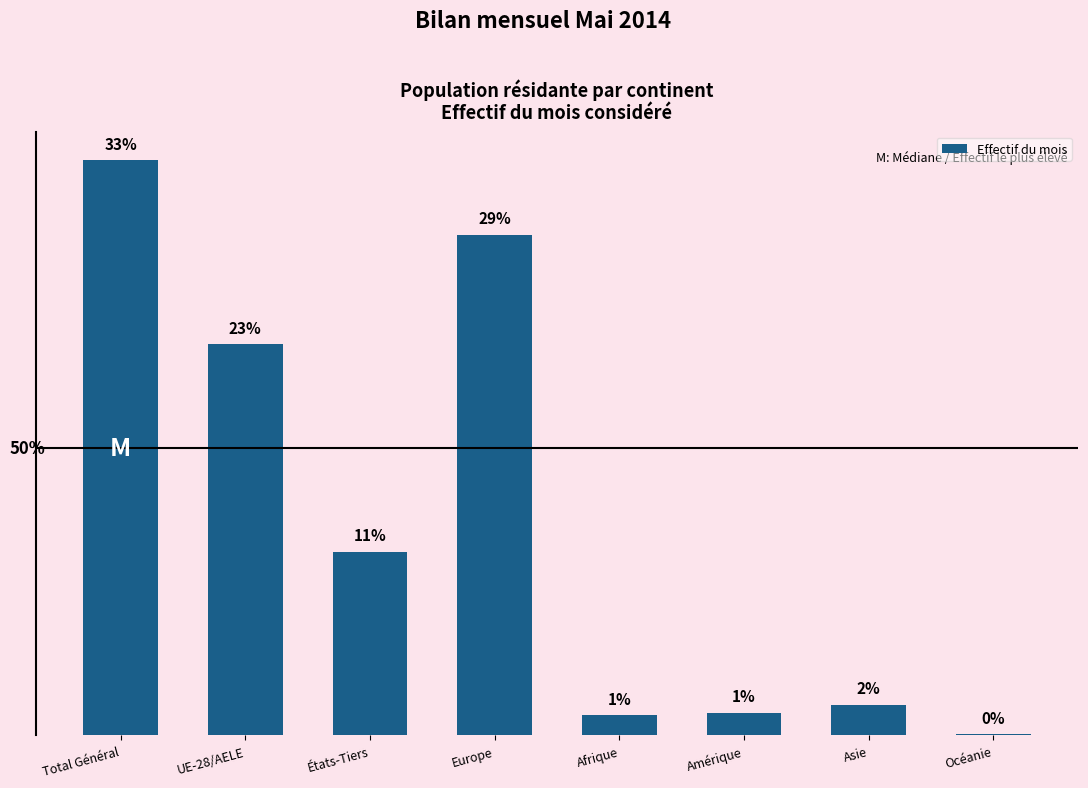

What is the label of the 6th bar from the right?

États-Tiers